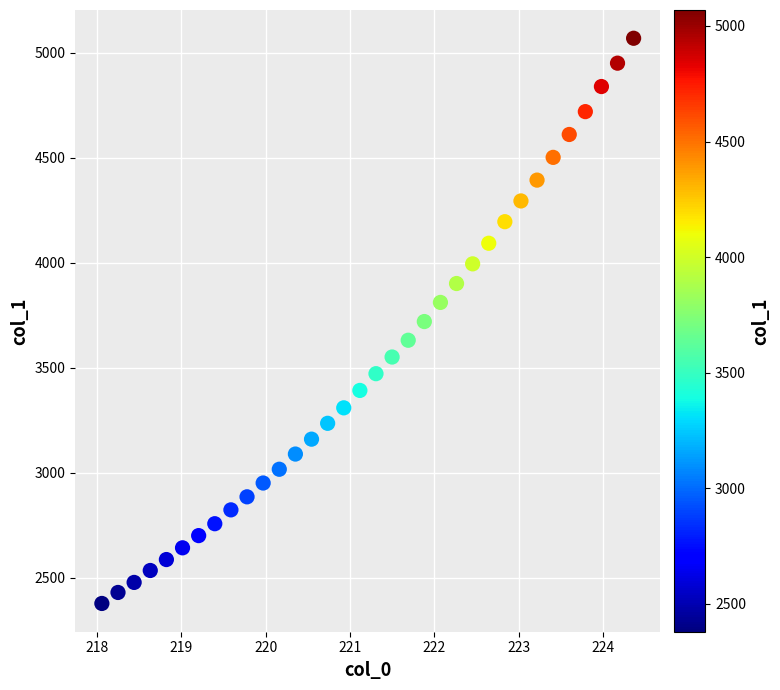

What is the range of X values (max minus min)?

6.3